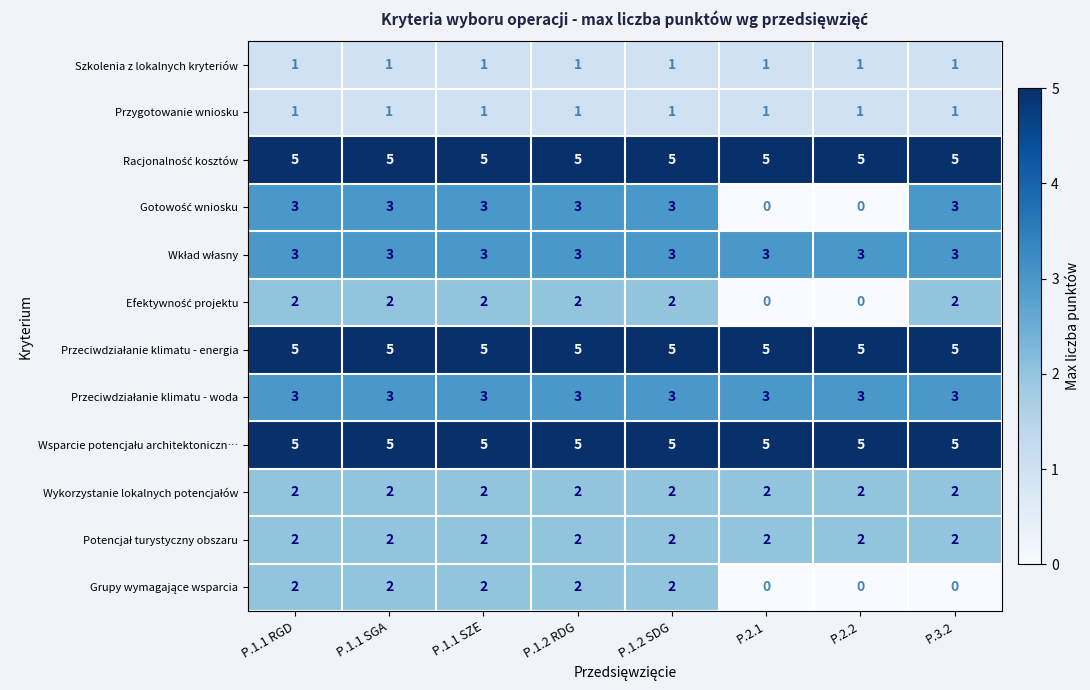

How many data points does each series have?

8